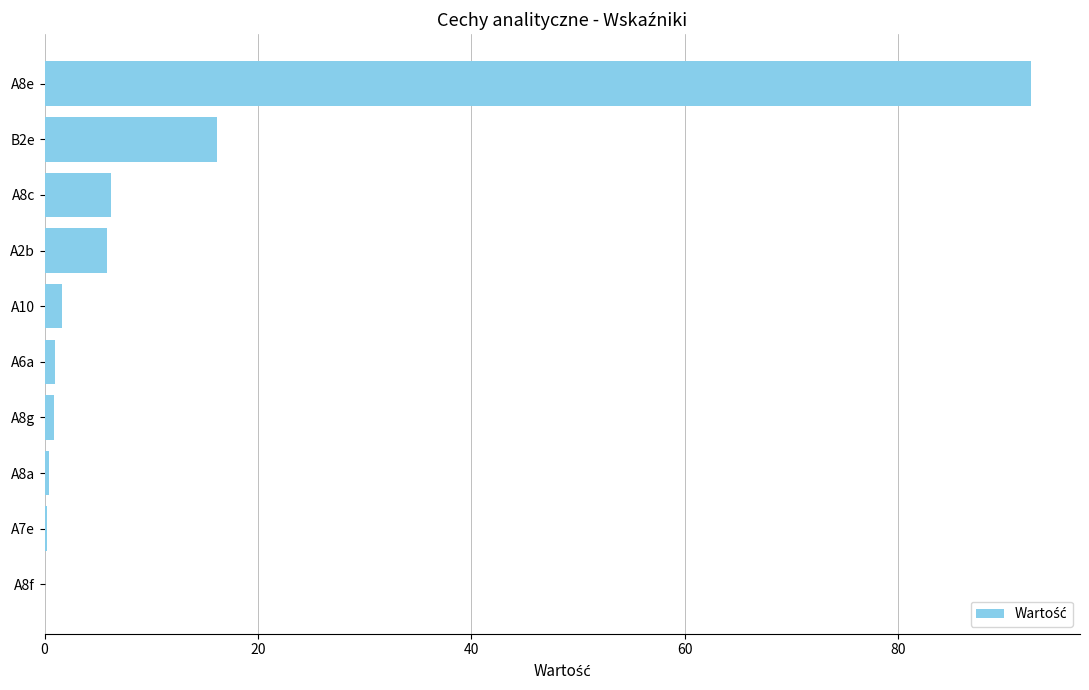

At which category does the chart reach its peak across all series?

A8e